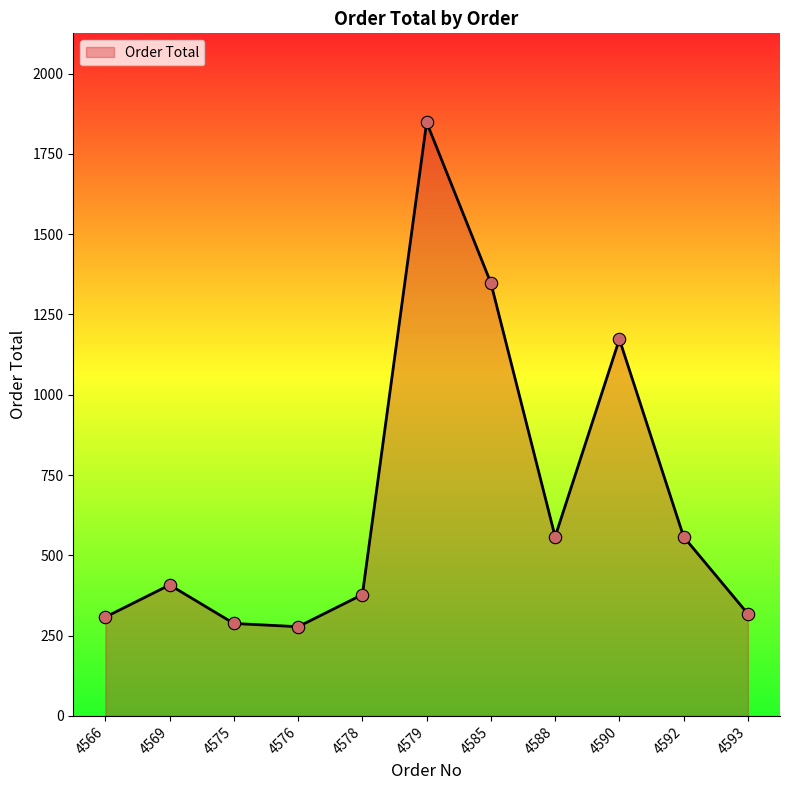

What is the change in value from 4566 to 4578?

+70